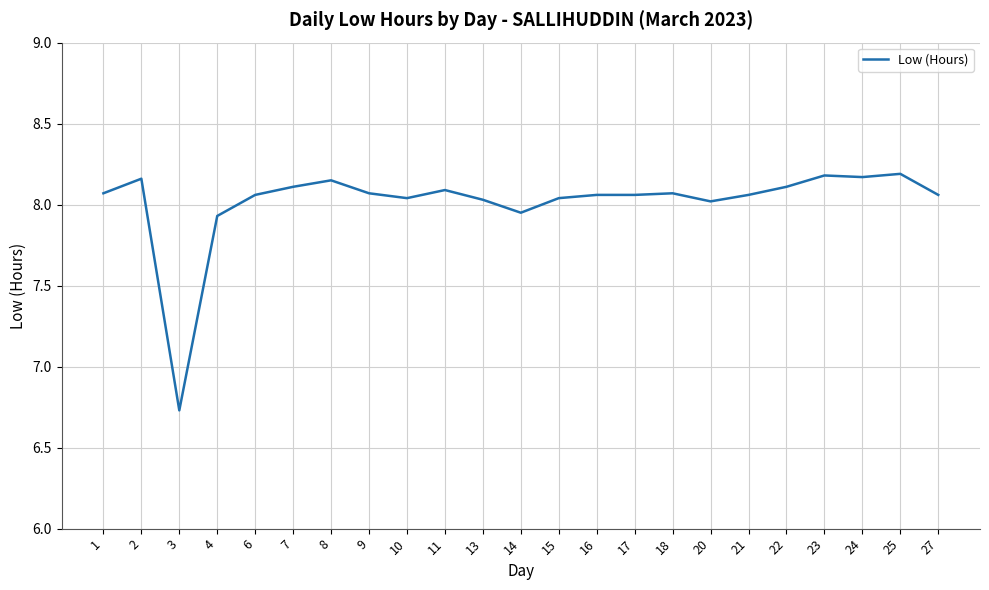

What is the ratio of the value at 18 to the value at 14?

1.0